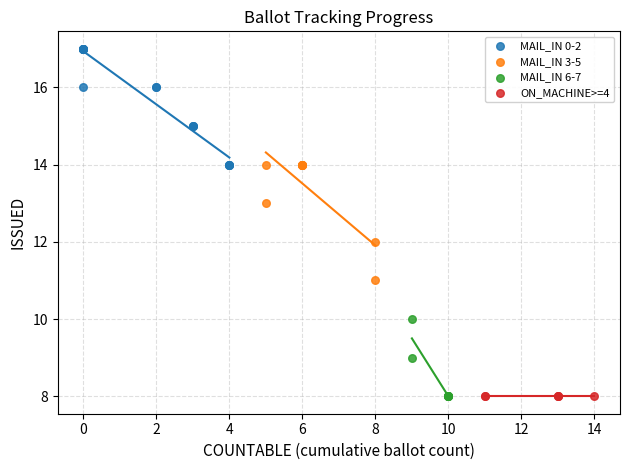

Which series reaches the maximum Y coordinate?

MAIL_IN 0-2